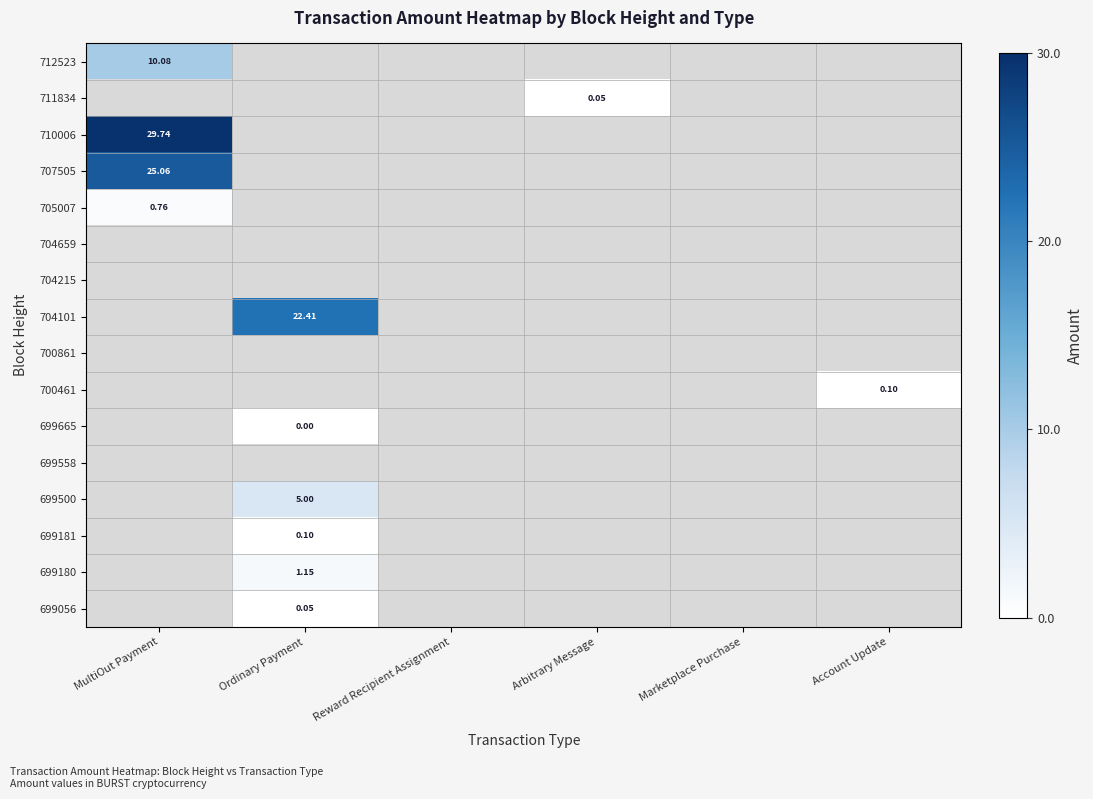

Is it true that 700461 equals 0.0 at Ordinary Payment?

False